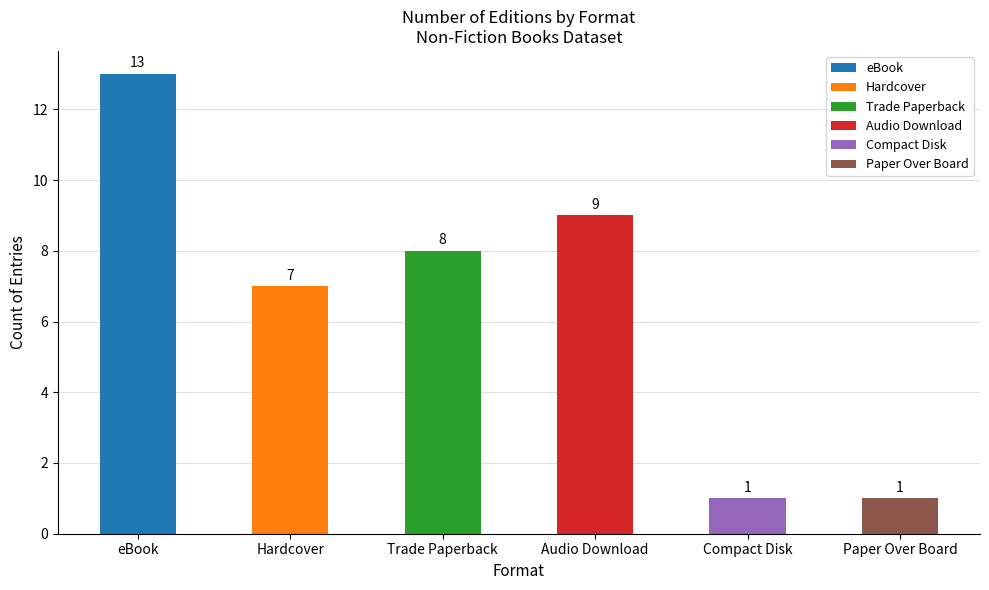

What is the maximum value for Trade Paperback?

8